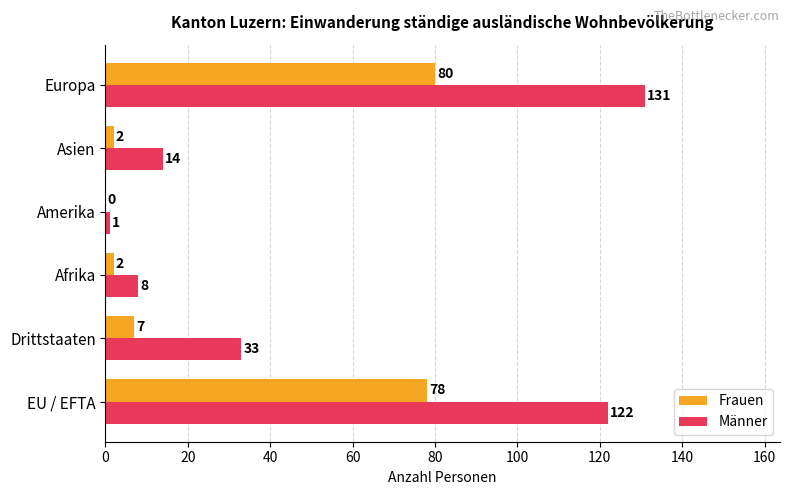

At which category is the sum across all series the highest?

Europa